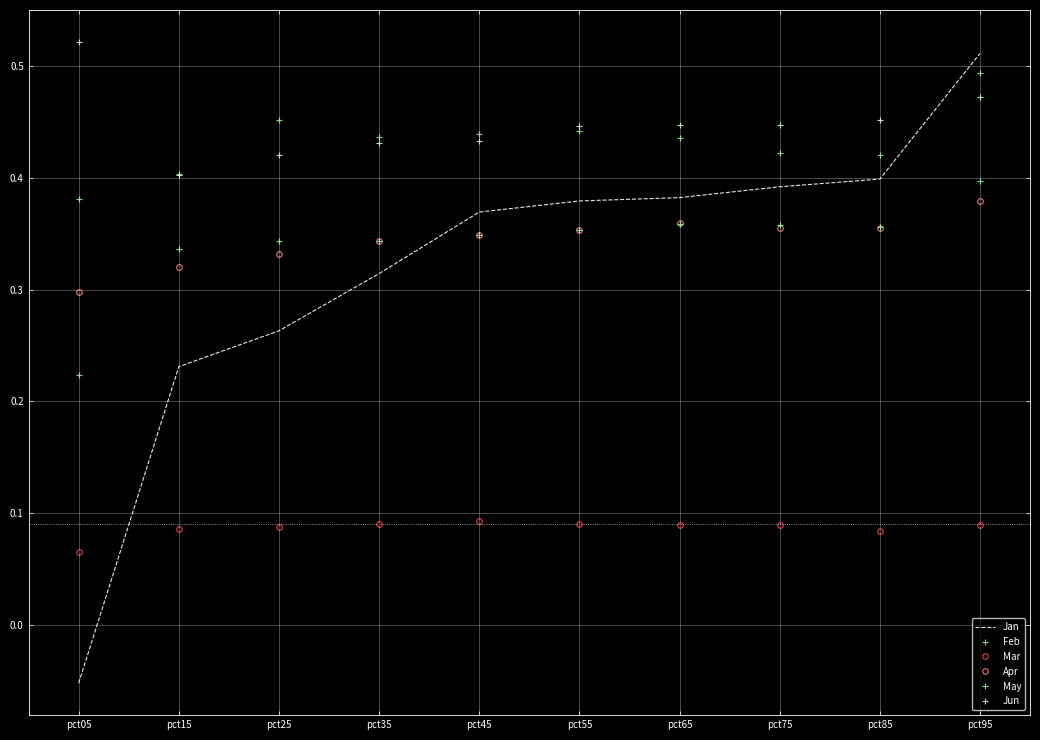

Is the value of Jan at pct15 greater than the value of May at pct45?

No